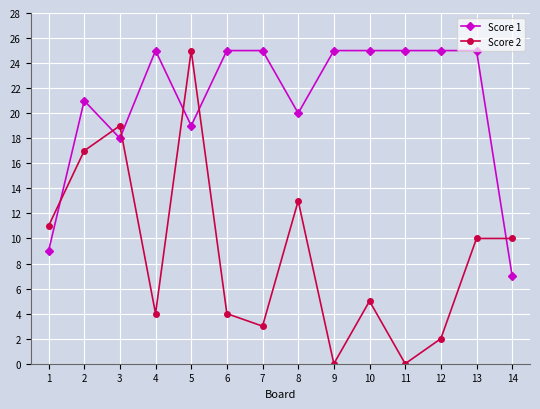

What is the maximum value shown in the chart?

25